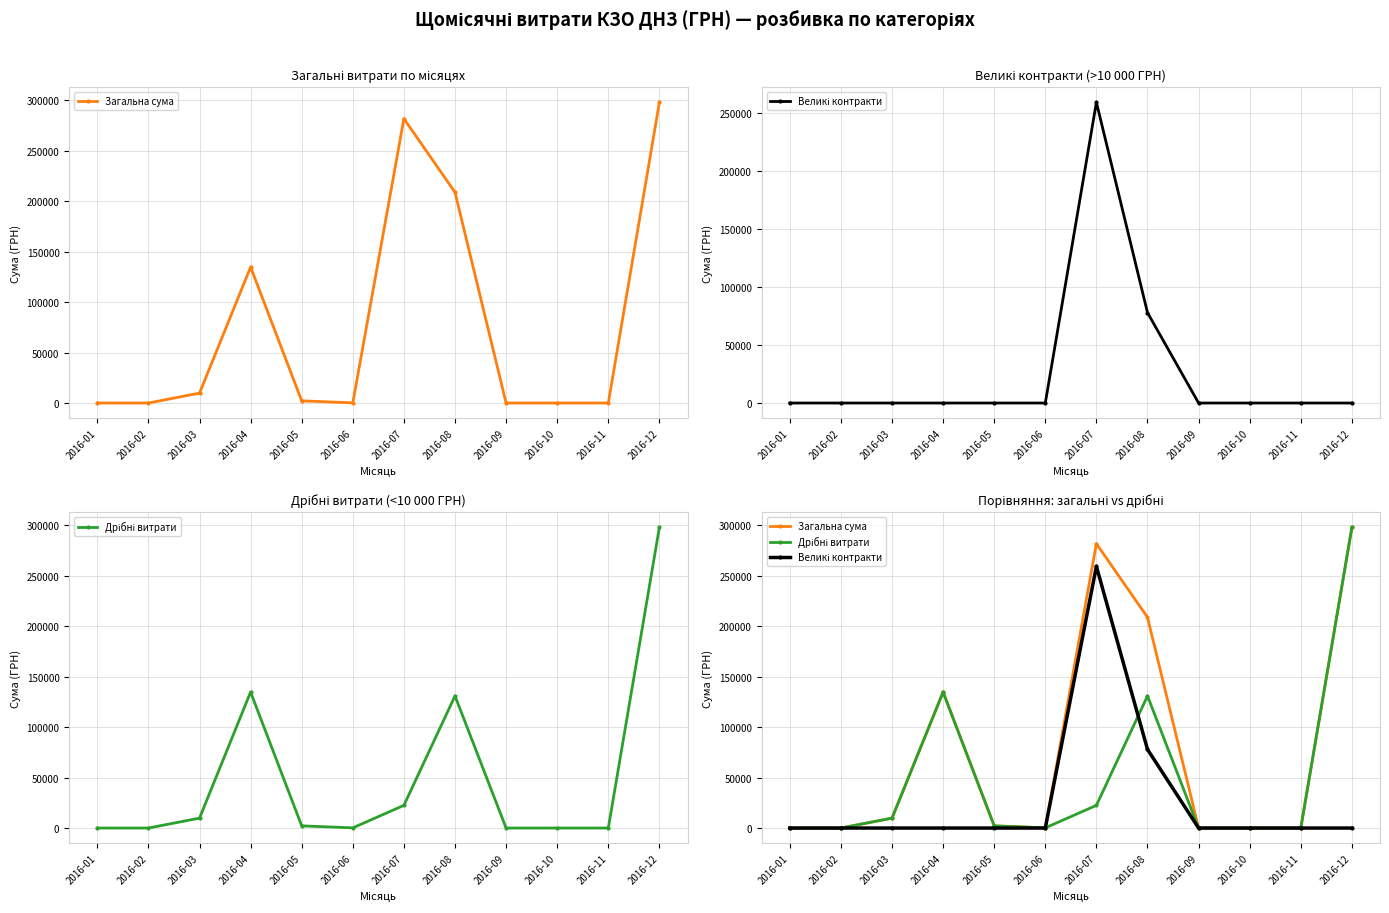

True or false: Загальна сума has a value of 64248.1 at 2016-08.

False